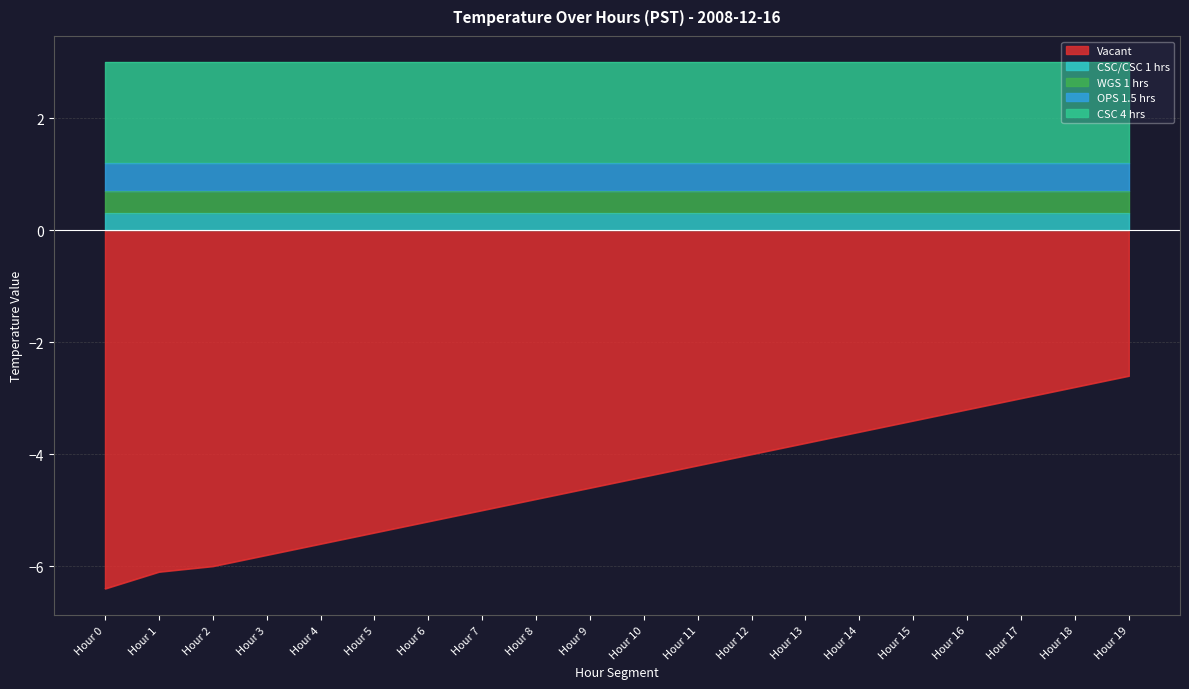

Rank the series by their maximum value, from highest to lowest.

CSC 4 hrs, OPS 1.5 hrs, WGS 1 hrs, CSC/CSC 1 hrs, Vacant